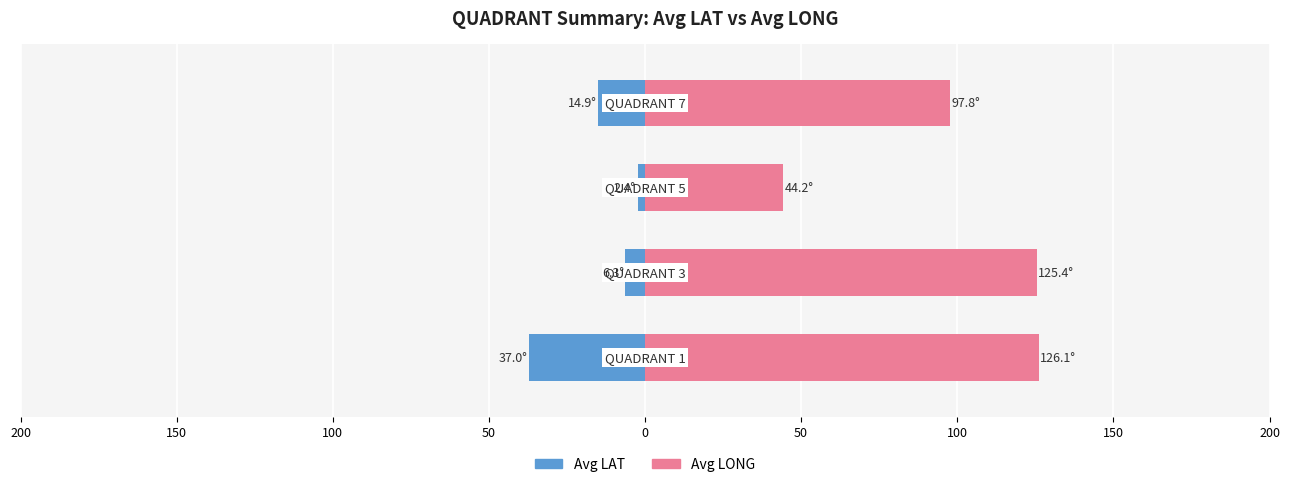

What are all the series names shown in the legend?

Avg LAT, Avg LONG